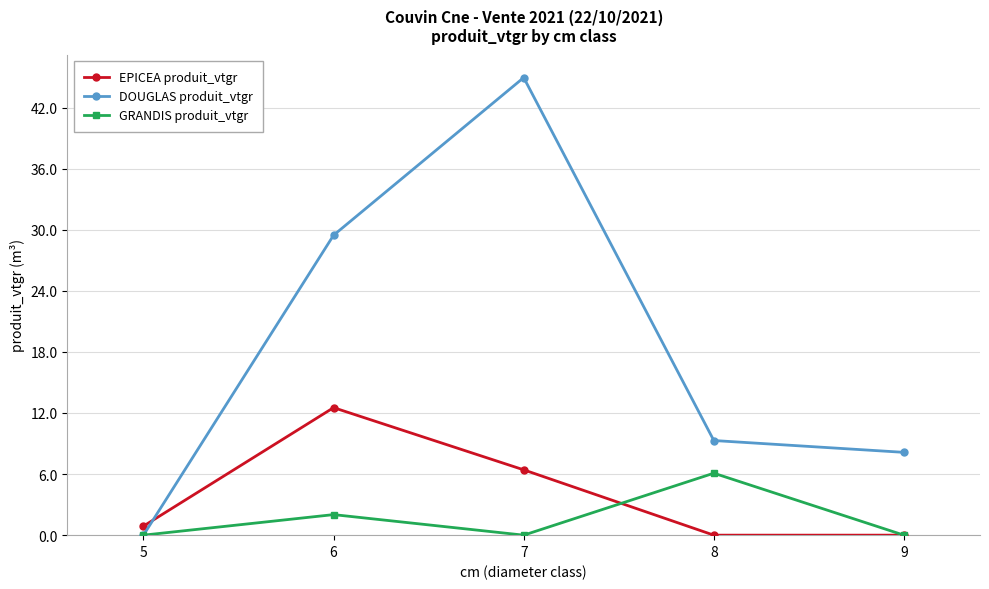

Does the chart have visible grid lines?

Yes